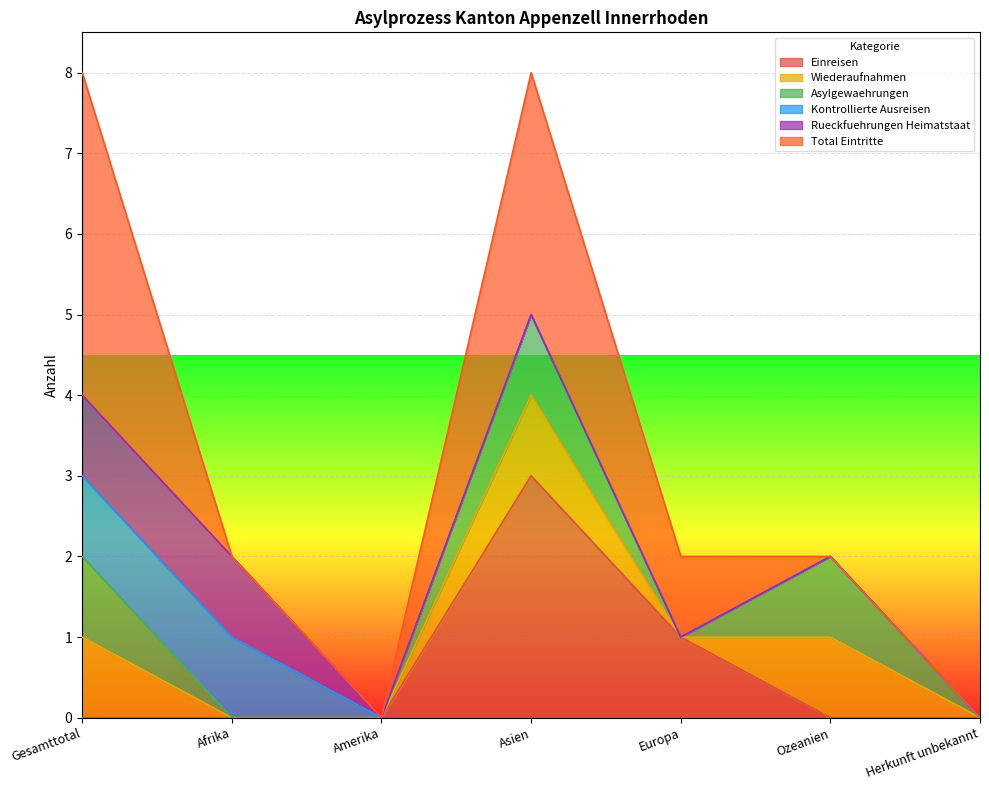

What is the difference between the second highest and minimum values in the Kontrollierte Ausreisen series?

1